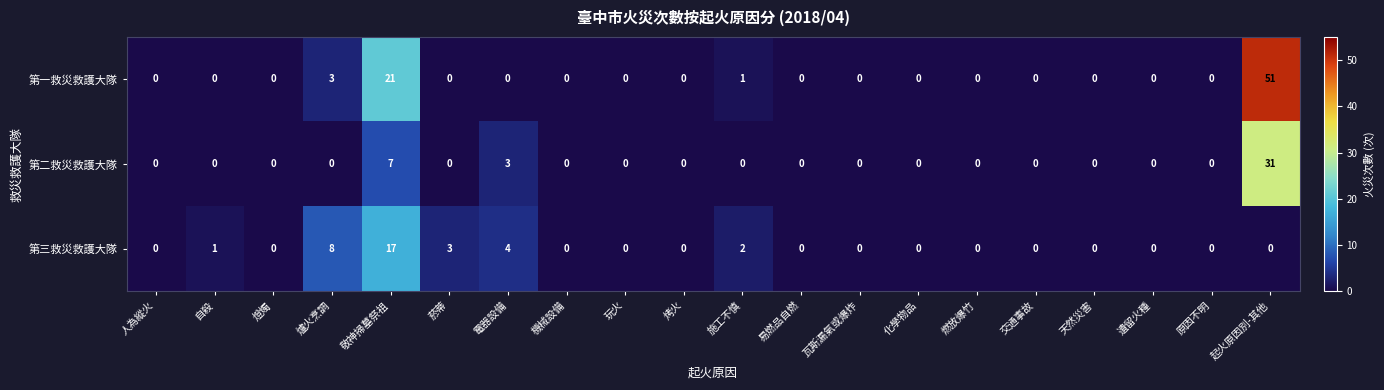

What is the total value across all series at 敬神掃墓祭祖?

45